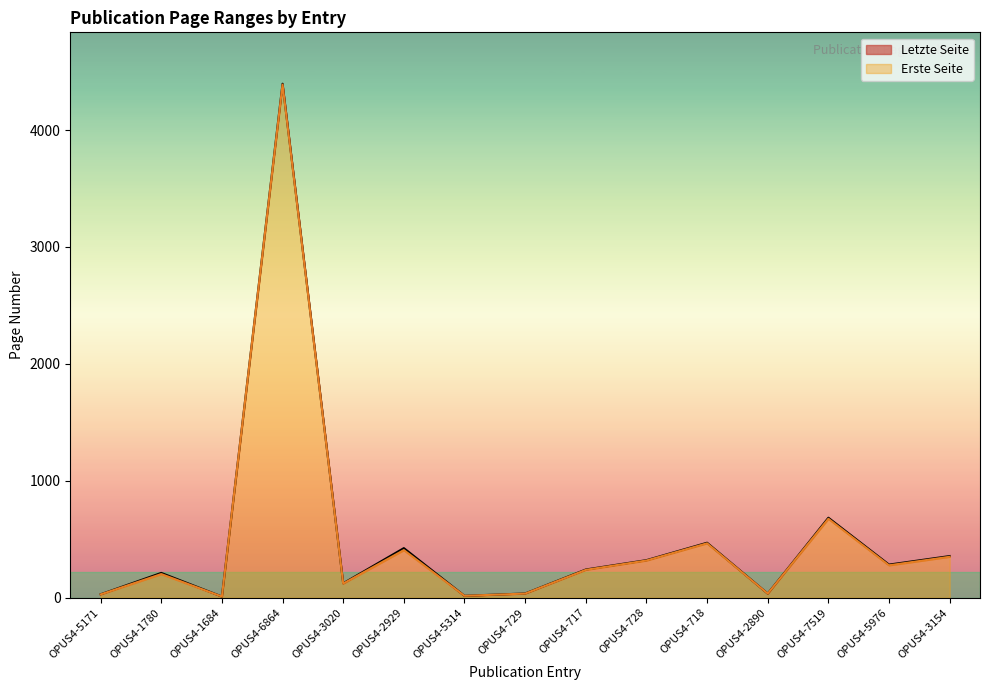

What is the value of the Erste Seite point at the 2nd from the left?

202